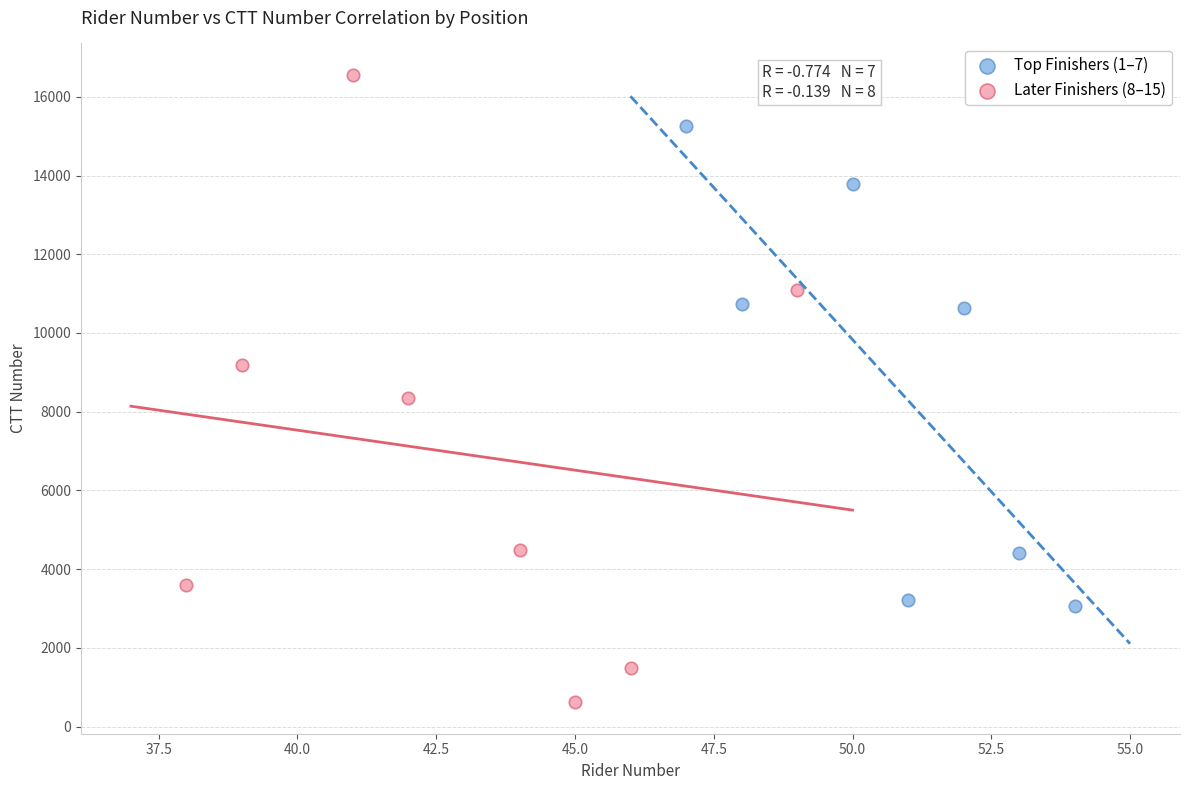

Which series has the largest Y range (max minus min)?

Later Finishers (8–15)